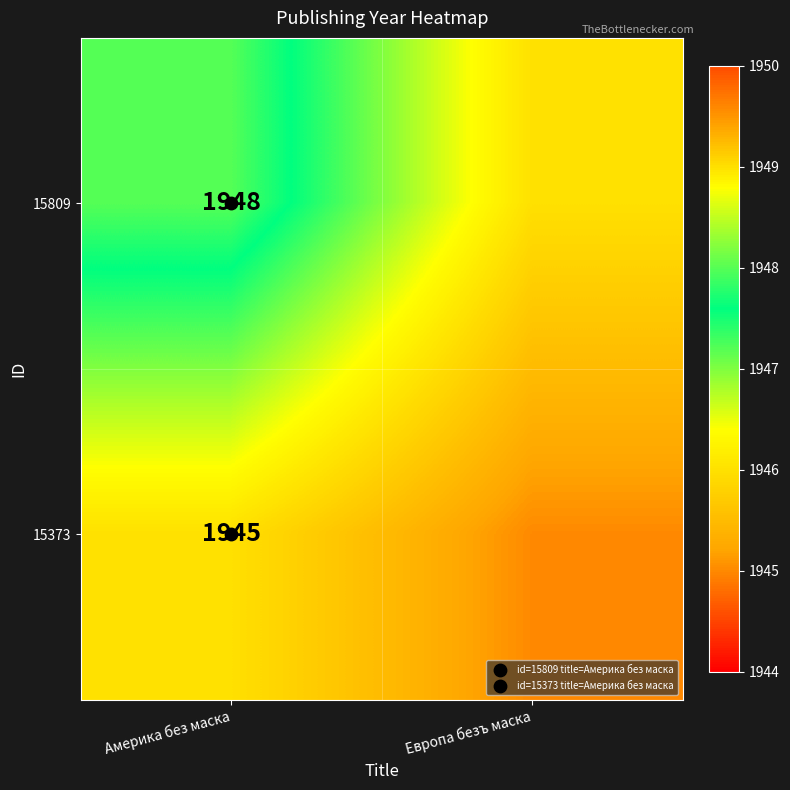

Which series changed the most between Америка без маска and Европа безъ маска?

15809